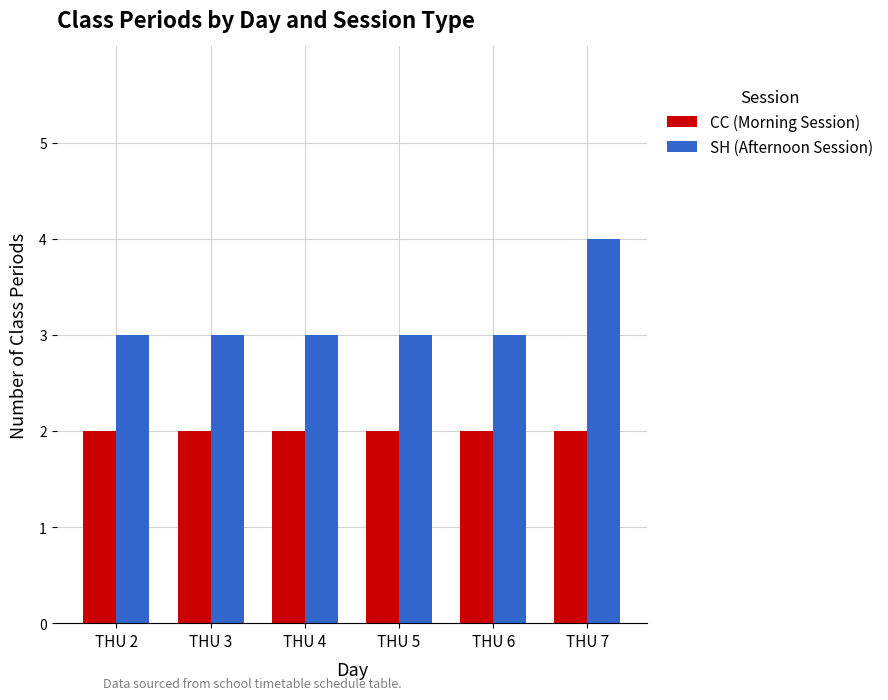

What is the highest value of the CC (Morning Session) series?

2